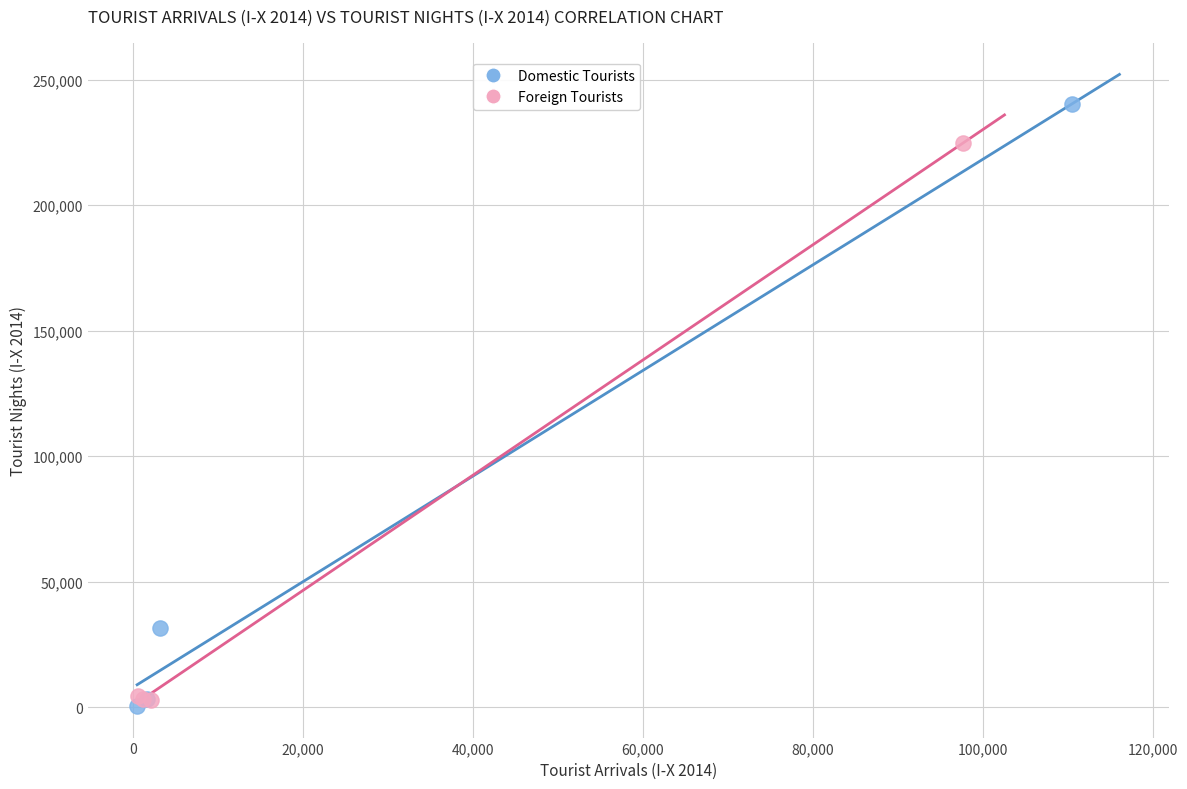

Which series contains the lowest Y value?

Domestic Tourists